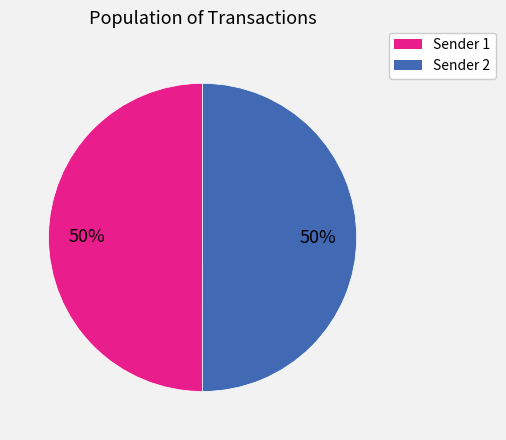

To the nearest percent, what is the average slice percentage?

50%